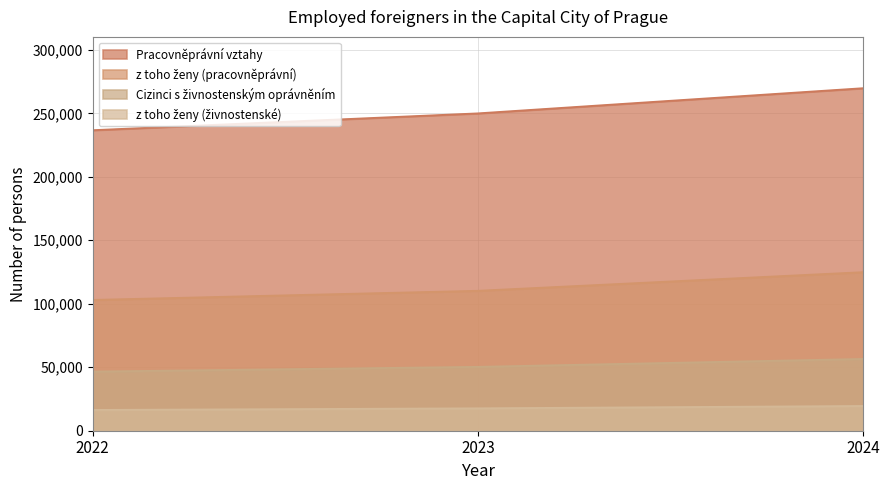

What is the value of the Cizinci s živnostenským oprávněním point at the 1st from the left?

46540